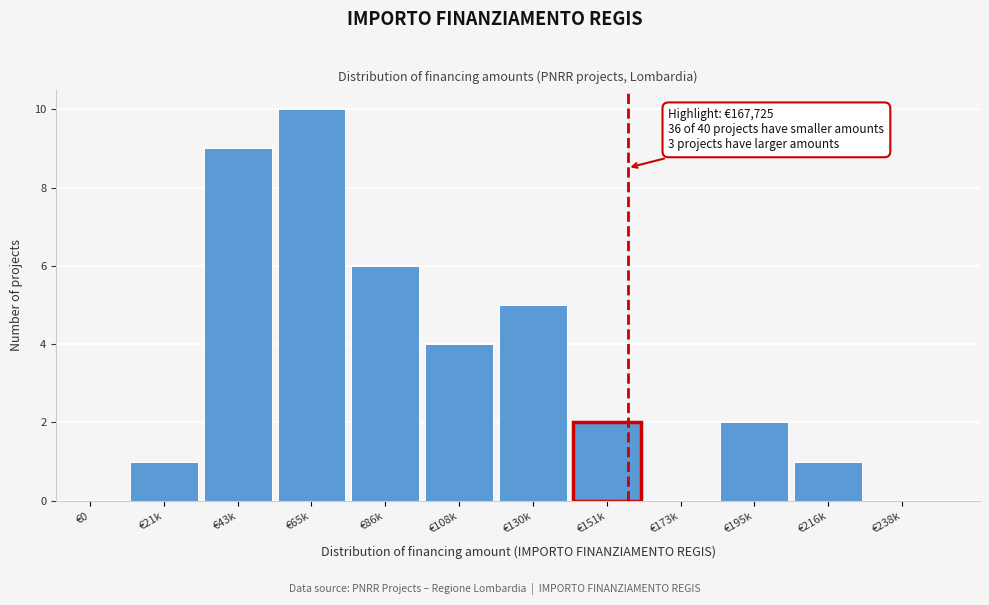

Reading right to left, what are all the values shown in this chart?

€238k=0	€216k=1	€195k=2	€173k=0	€151k=2	€130k=5	€108k=4	€86k=6	€65k=10	€43k=9	€21k=1	€0=0